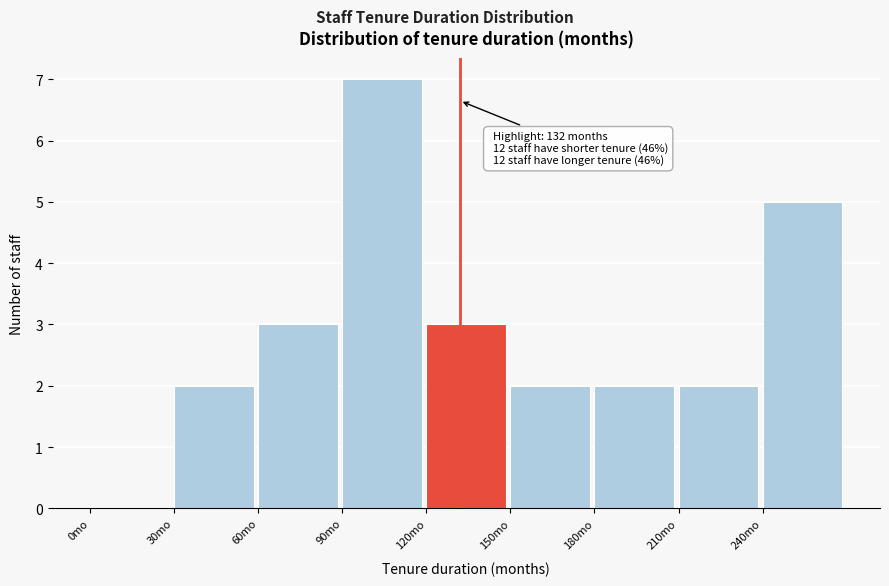

Over which range of the x-axis is the bar tallest?

90 to 120